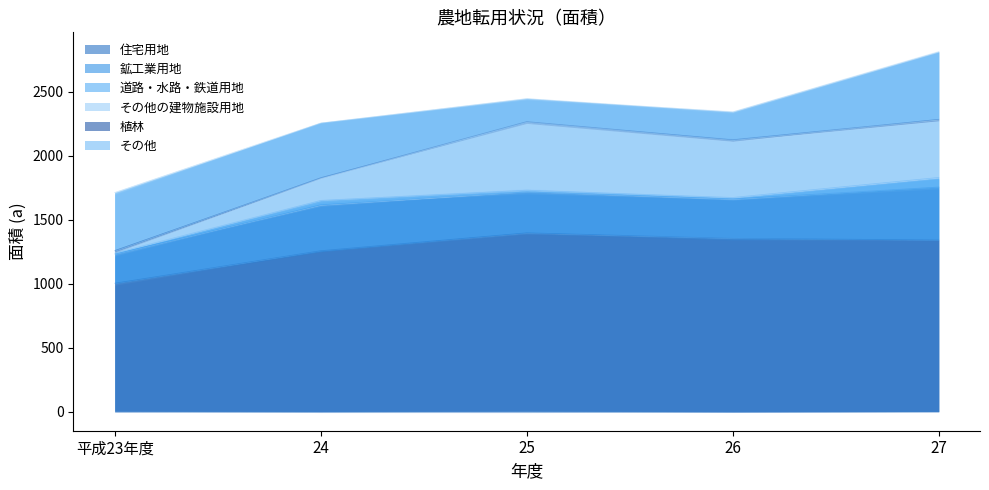

Reading right to left, what are all the values shown in this chart?

住宅用地: 27=1343	26=1356	25=1399	24=1259	平成23年度=1005
鉱工業用地: 27=414	26=307	25=320	24=358	平成23年度=228
道路・水路・鉄道用地: 27=74	26=12	25=13	24=35	平成23年度=8
その他の建物施設用地: 27=454	26=450	25=536	24=177	平成23年度=12
植林: 27=1	26=1	25=0	24=0	平成23年度=7
その他: 27=526	26=217	25=180	24=428	平成23年度=454